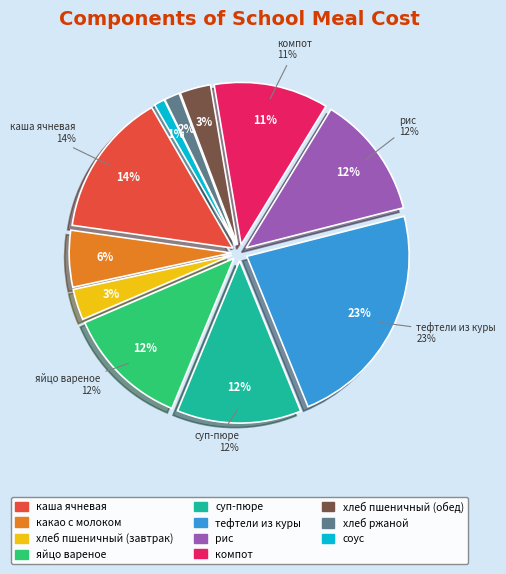

To the nearest percent, what portion does суп-пюре represent?

12%